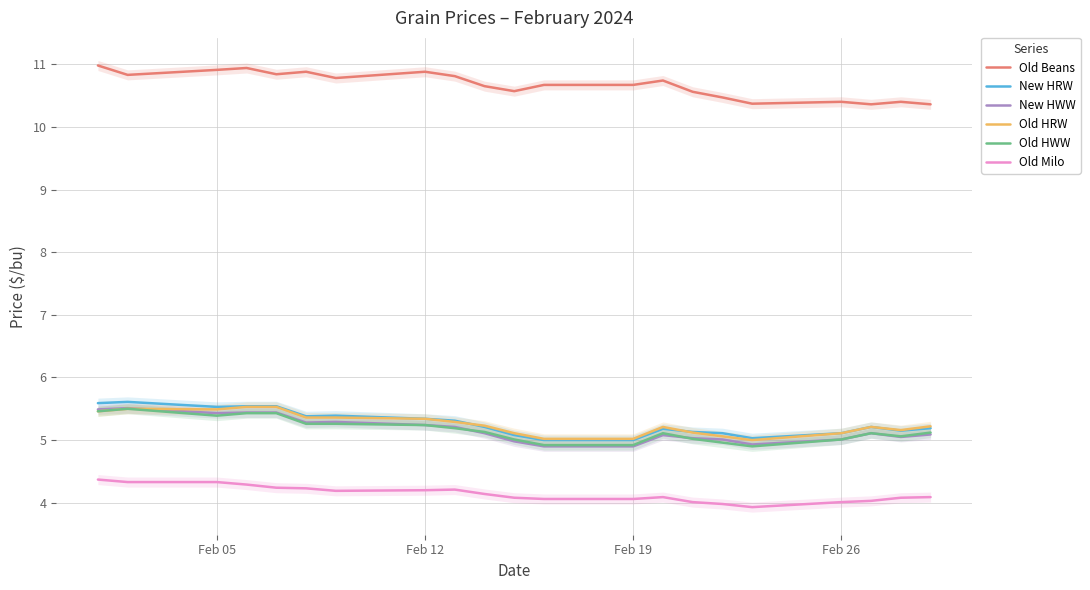

Which series has the largest total across all categories?

Old Beans